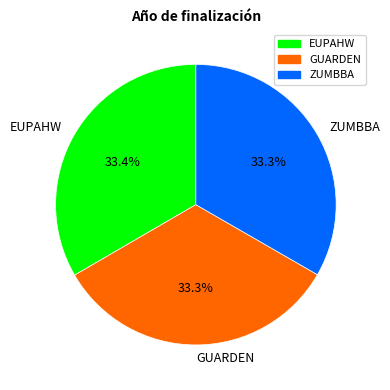

Does any single category account for the majority?

No